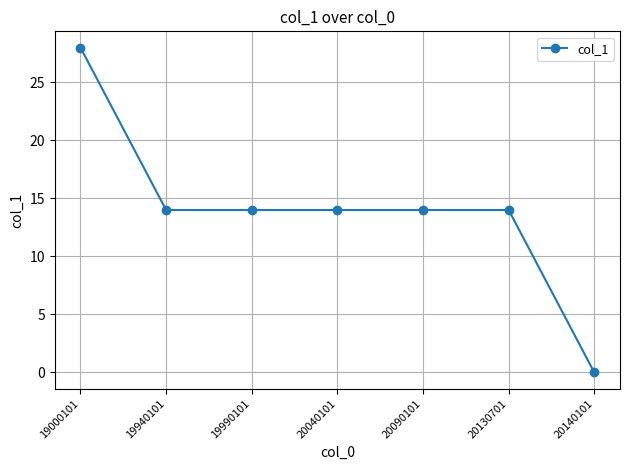

Which has a higher value, 20140101 or 19990101?

19990101